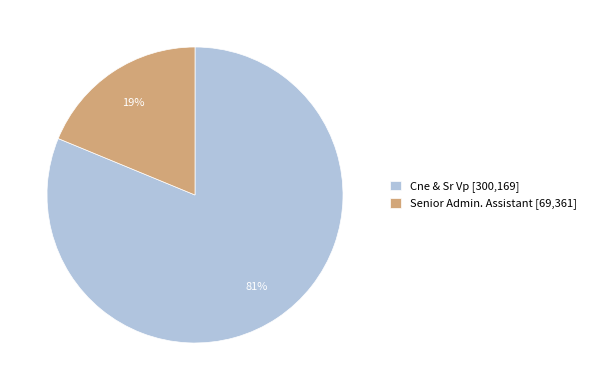

To the nearest percent, what is the difference between the largest and smallest slice percentages?

62%